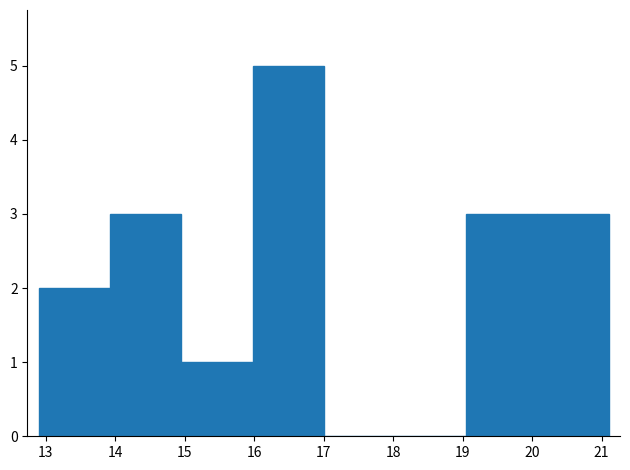

What is the height of the bar covering 15.0 to 16.0 on the x-axis? Neither the bar edges nor the heights are printed on the chart, so give them approximately, as read against the axes.

1